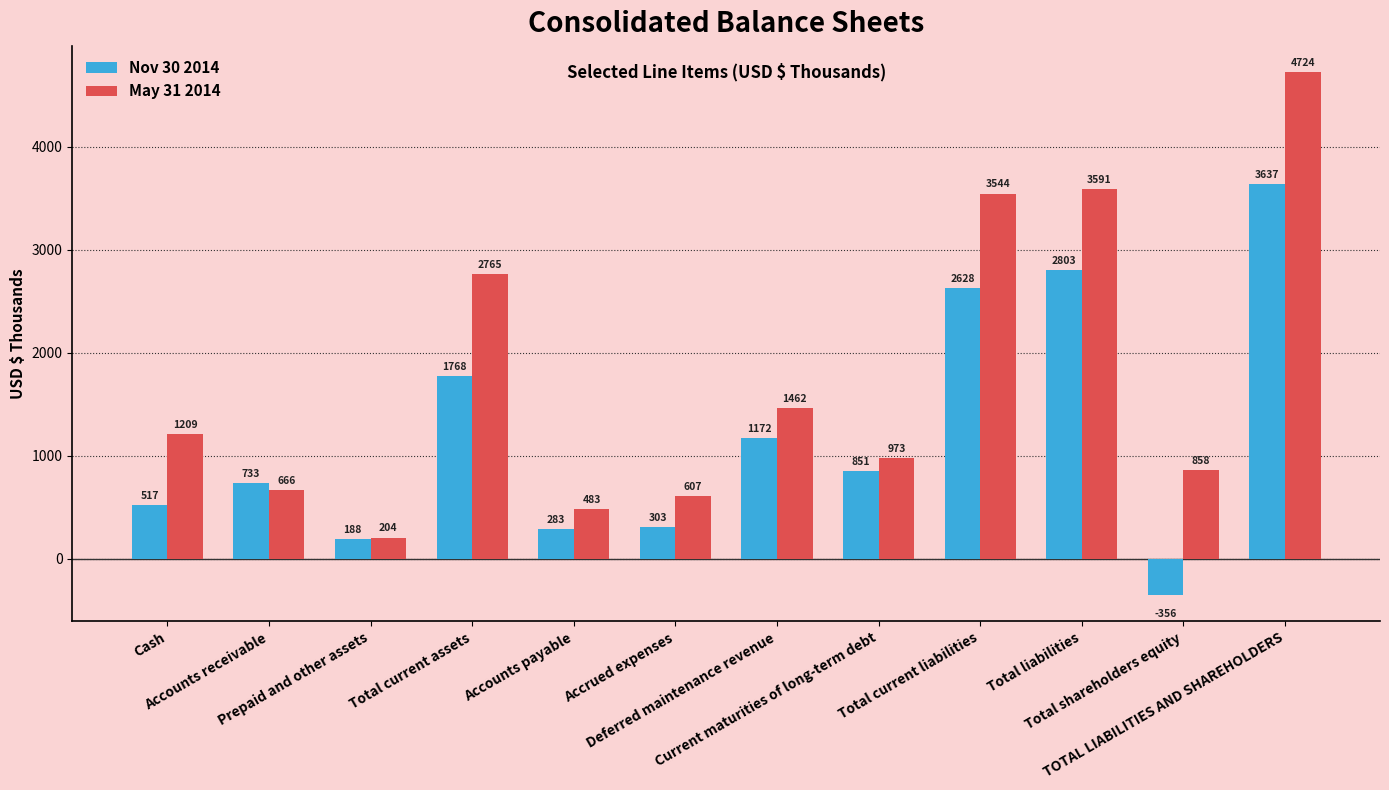

What is the average value of the May 31 2014 series?

1757